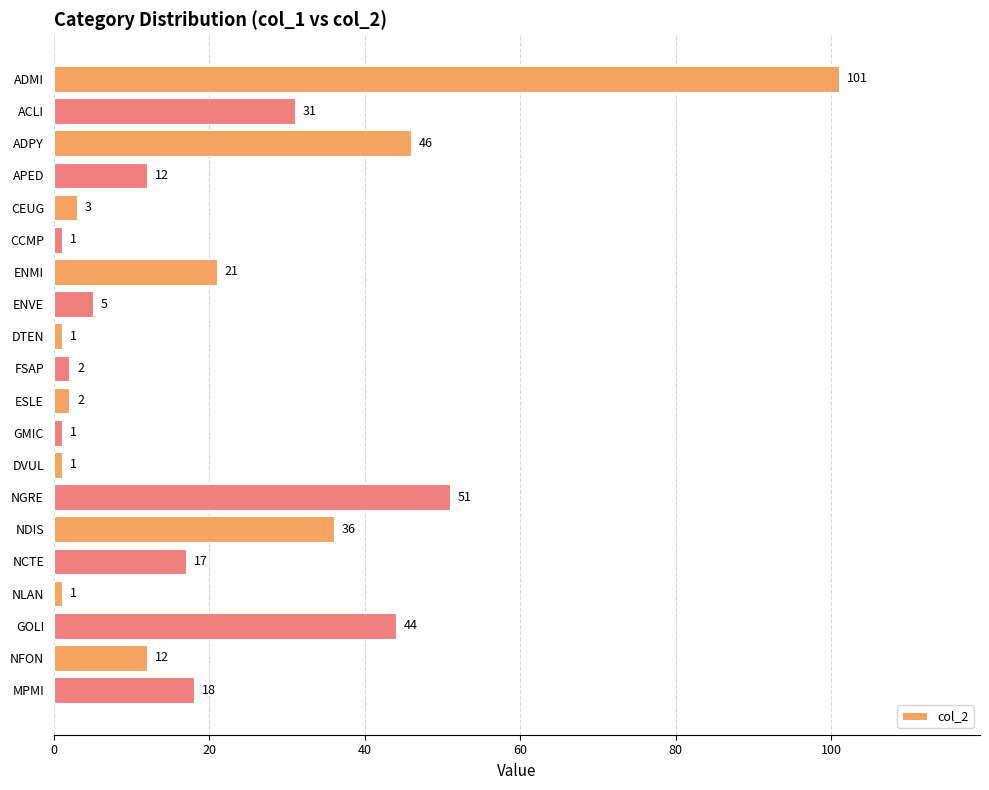

What is the approximate value at ADPY?

46